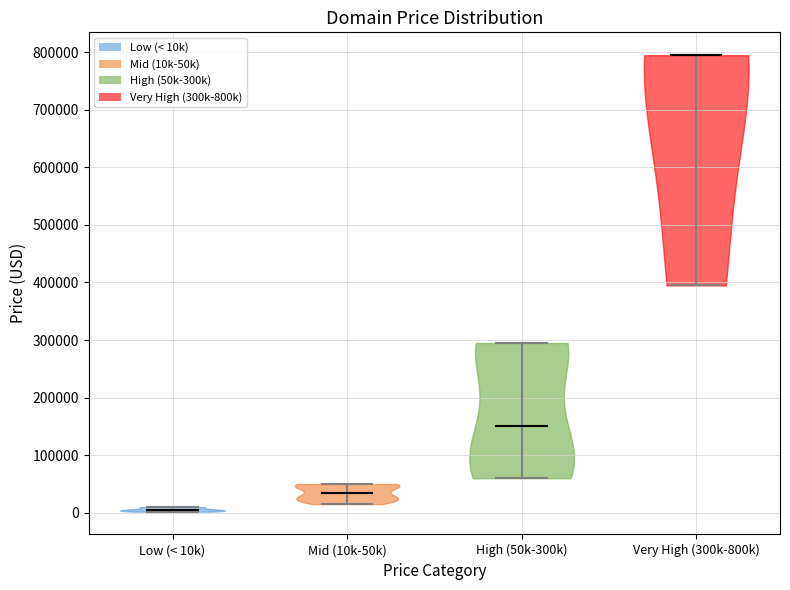

Reading left to right, read every violin against the y-axis: where its median line is, and the lowest and highest points it reaches. The values are not printed on the chart, so give them approximately, as read against the axis.

Low (< 10k): median line 0, lowest point 0, highest point 10000
Mid (10k-50k): median line 30000, lowest point 10000, highest point 50000
High (50k-300k): median line 150000, lowest point 60000, highest point 290000
Very High (300k-800k): median line 790000, lowest point 390000, highest point 790000